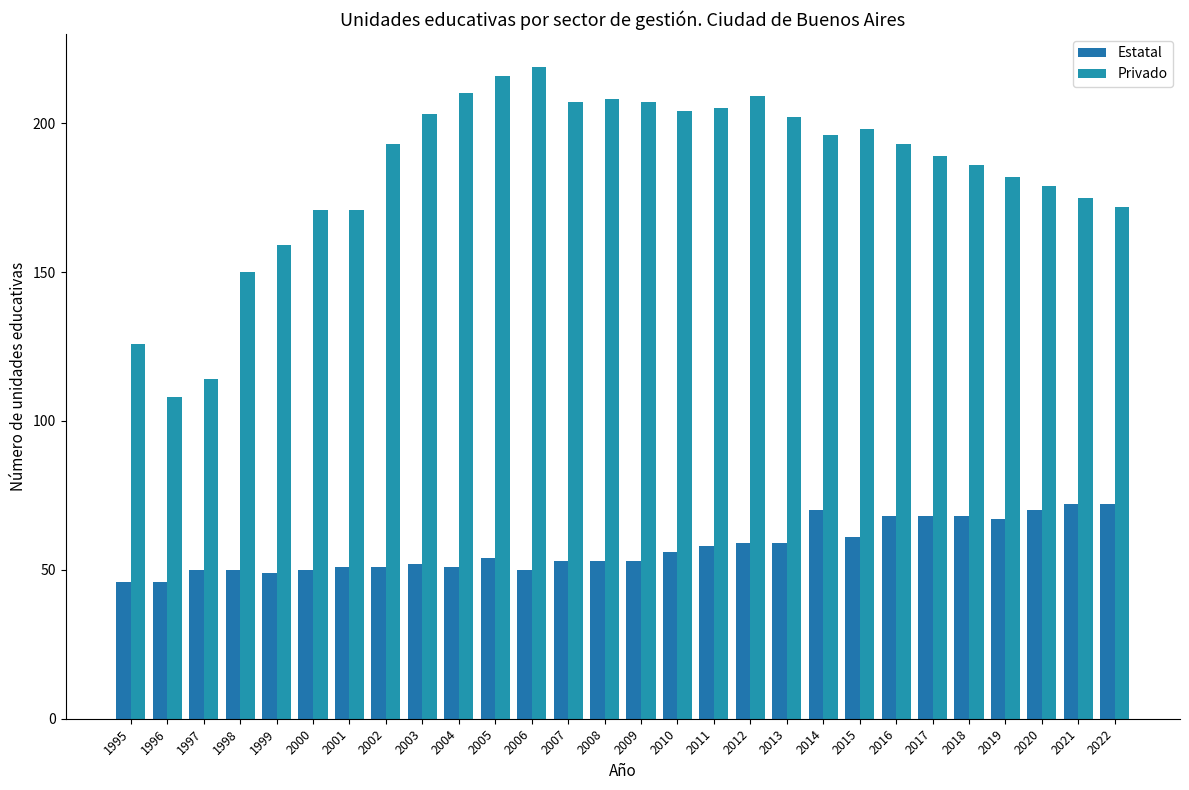

At which label is Estatal closest to 59?

2012